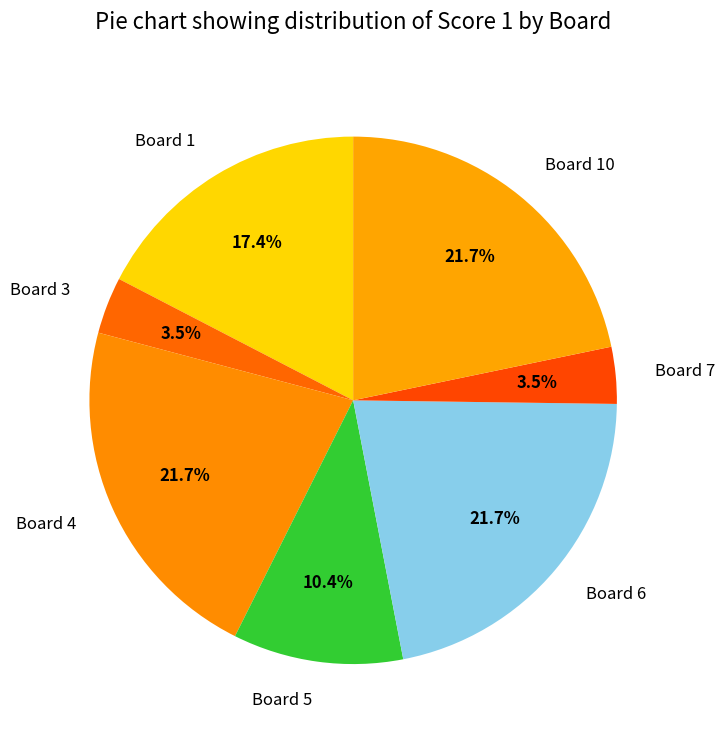

True or false: Board 5 accounts for 22% of the total.

False